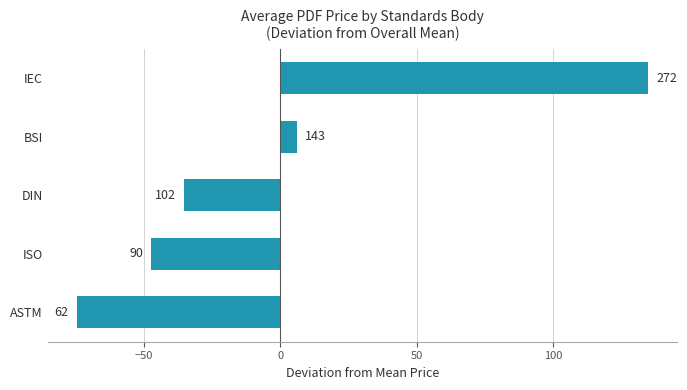

Does the chart contain any negative values?

Yes